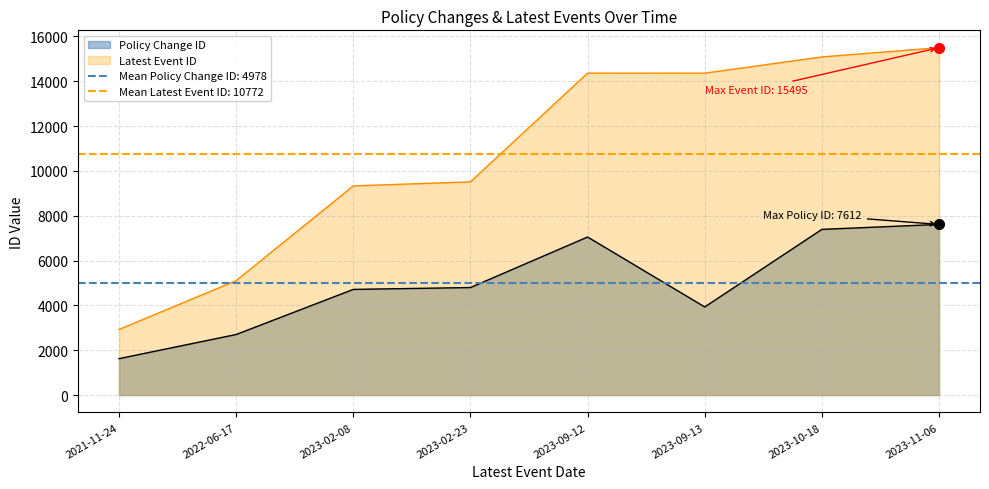

Which series has the largest range (max minus min)?

Latest Event ID